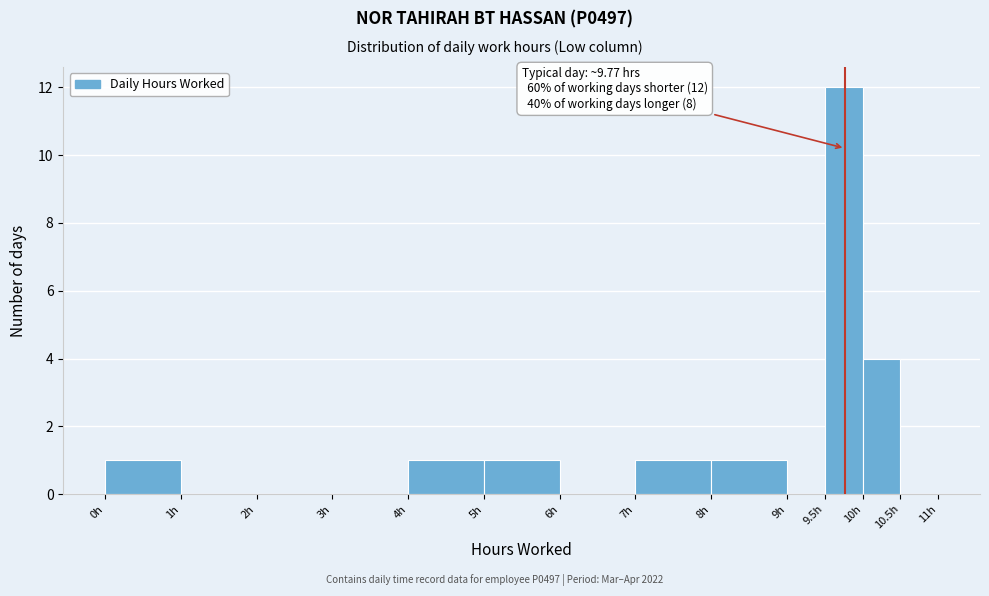

Over which range of the x-axis is the bar tallest?

9.5 to 10.0